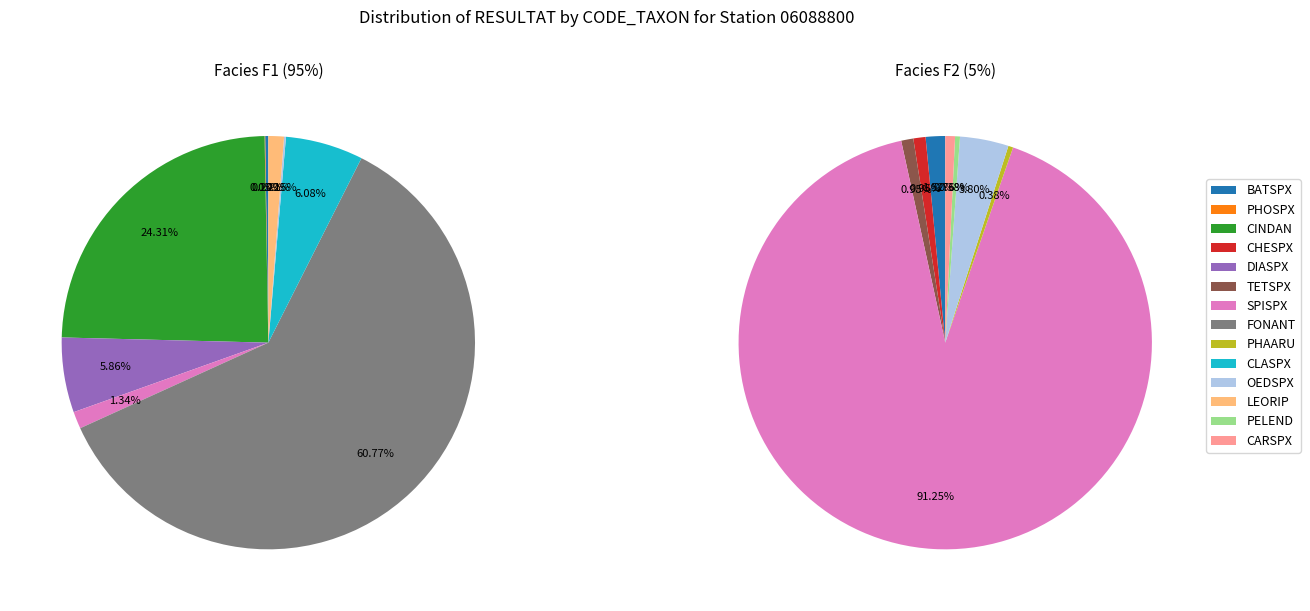

Which has a higher value, FONANT or CINDAN?

FONANT